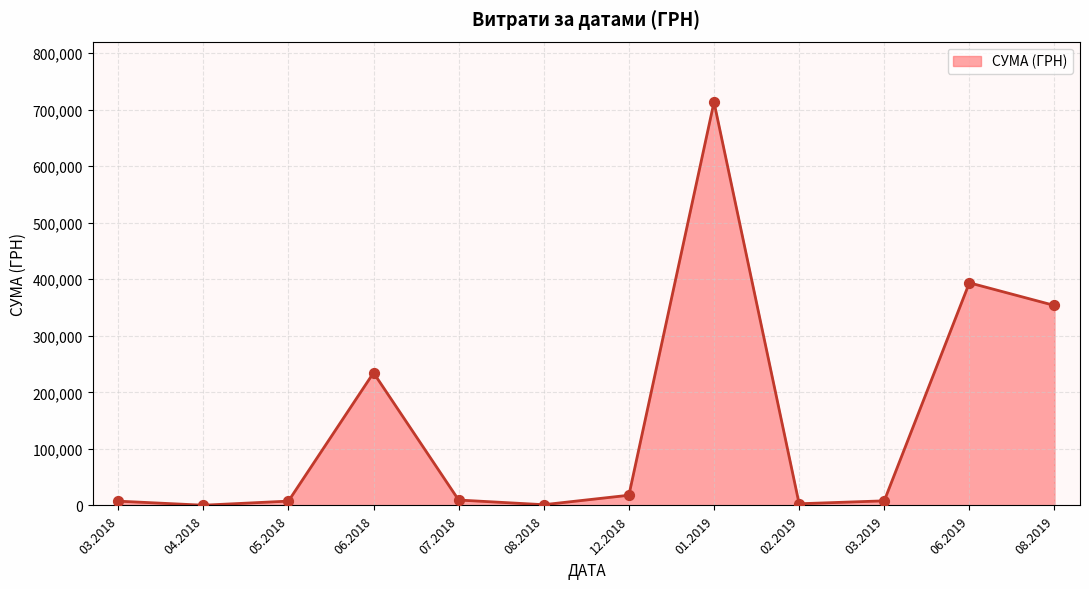

What is the difference between the maximum and minimum values?

712732.9